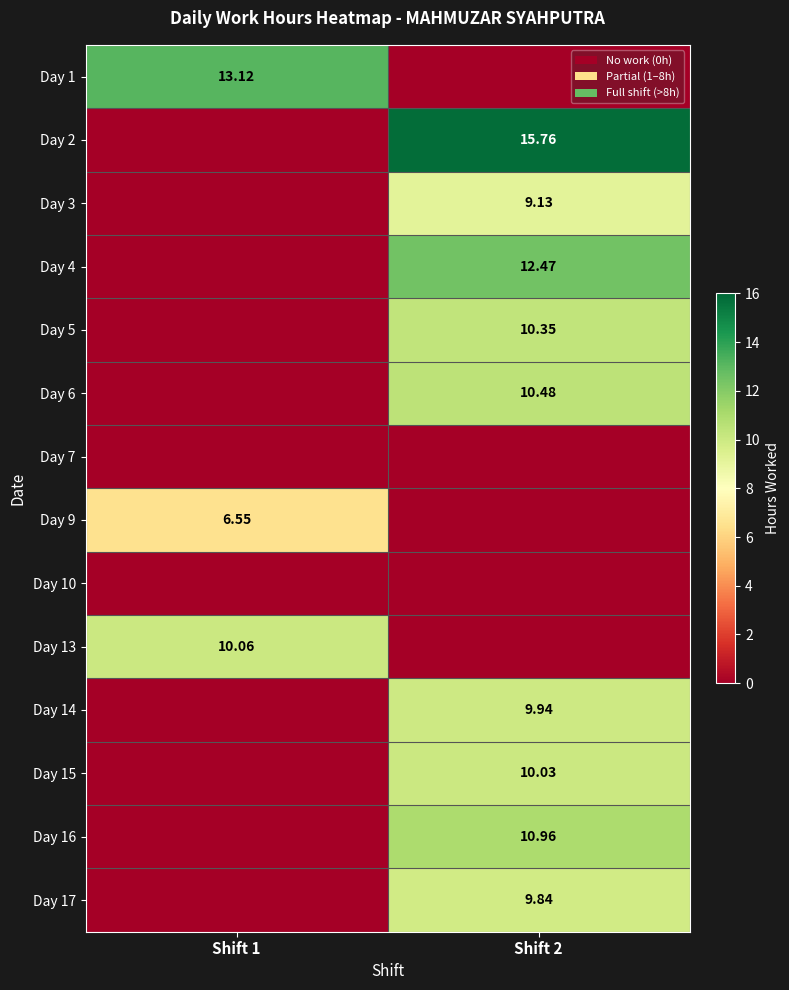

What is the greatest value displayed?

15.8